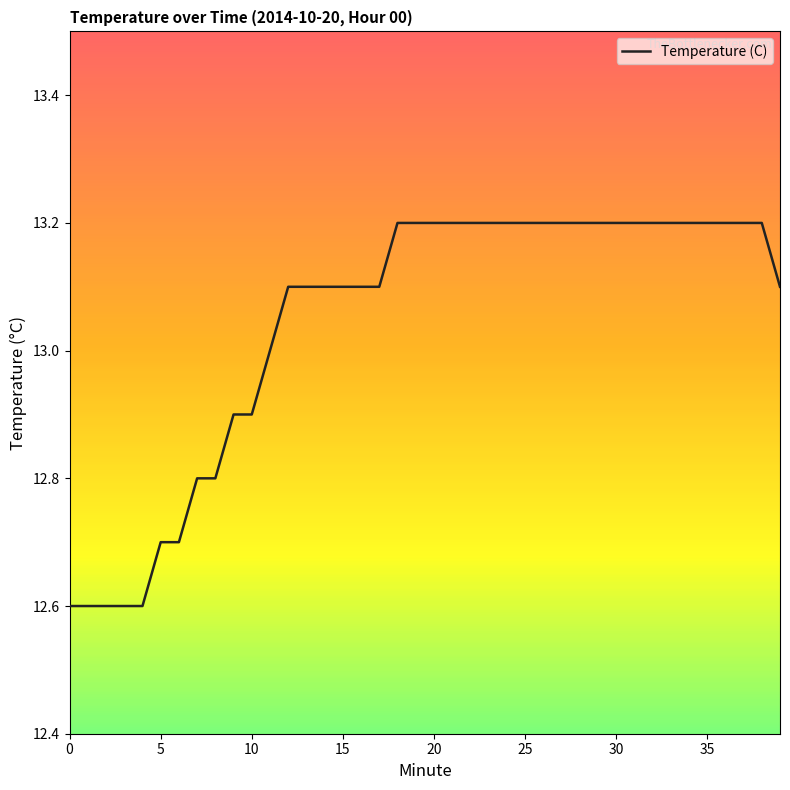

What is the difference between the maximum and minimum values?

0.6